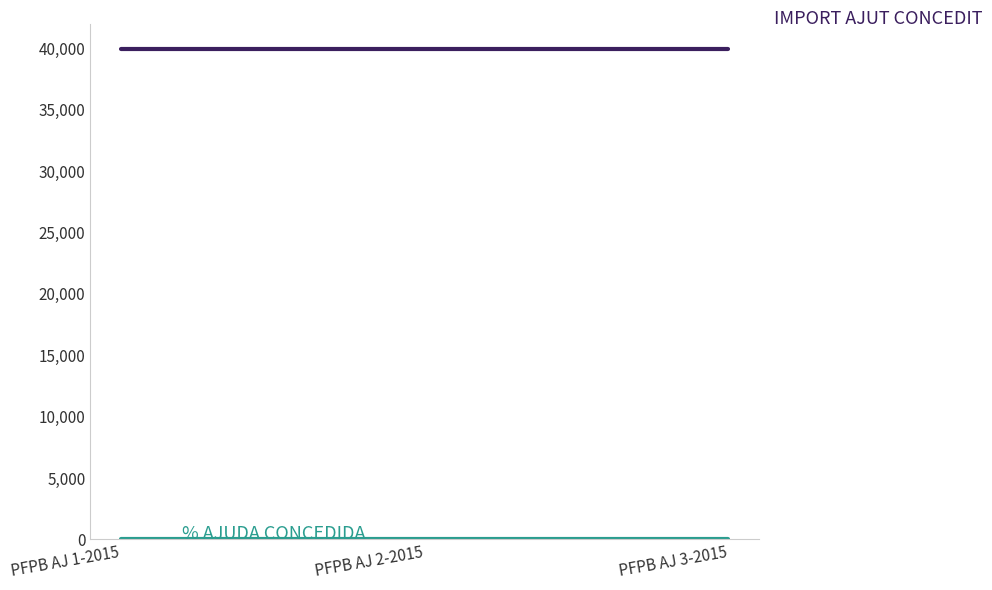

What is the greatest value displayed?

40000